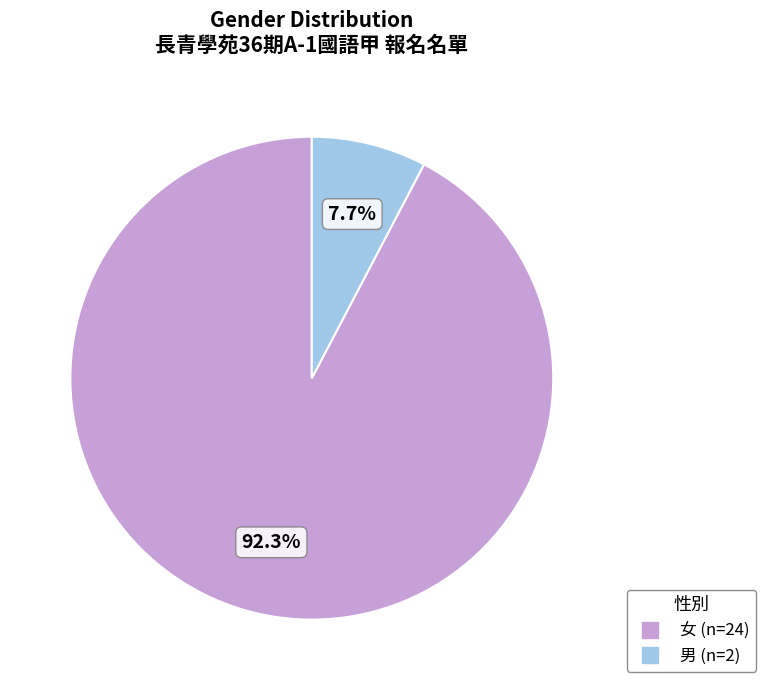

Approximately how many times larger is the value at 男 compared to 女?

0.1